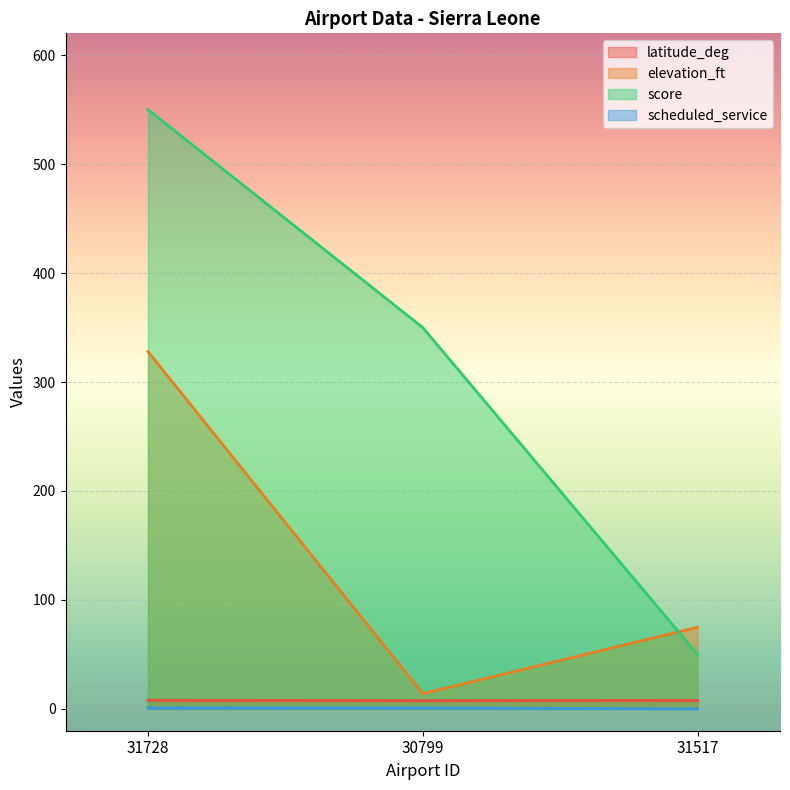

Between 31517 and 30799, which is larger?

31517